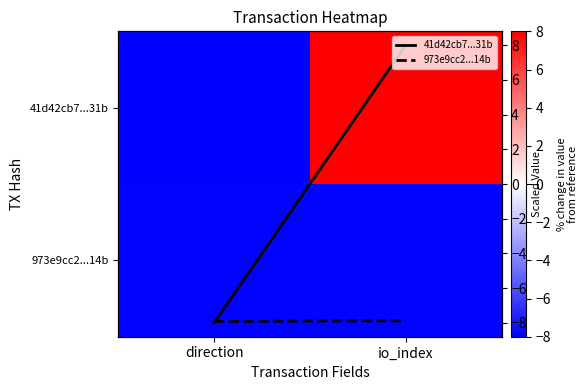

At which category is the sum across all series the highest?

io_index